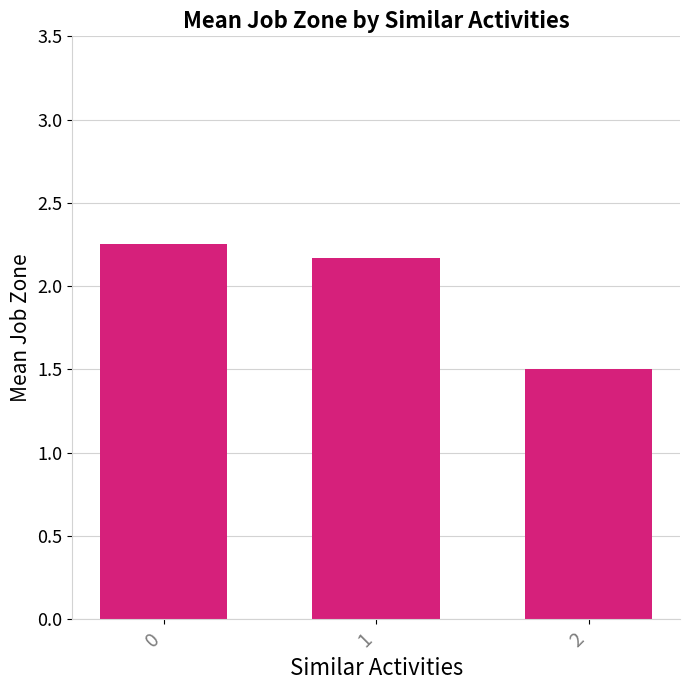

How many bars are there in total?

3